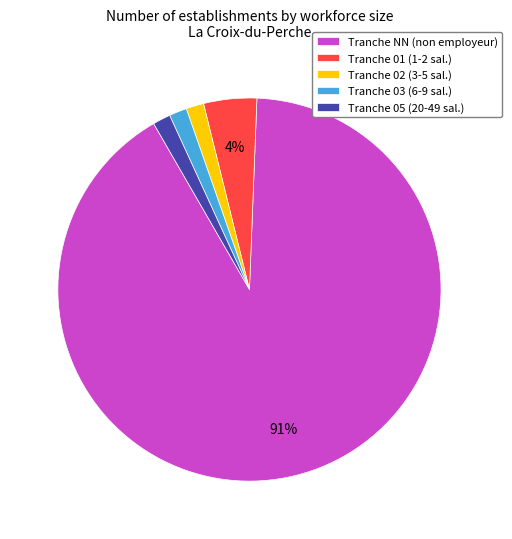

To the nearest percent, what percentage of the pie is Tranche 01 (1-2 sal.)?

4%